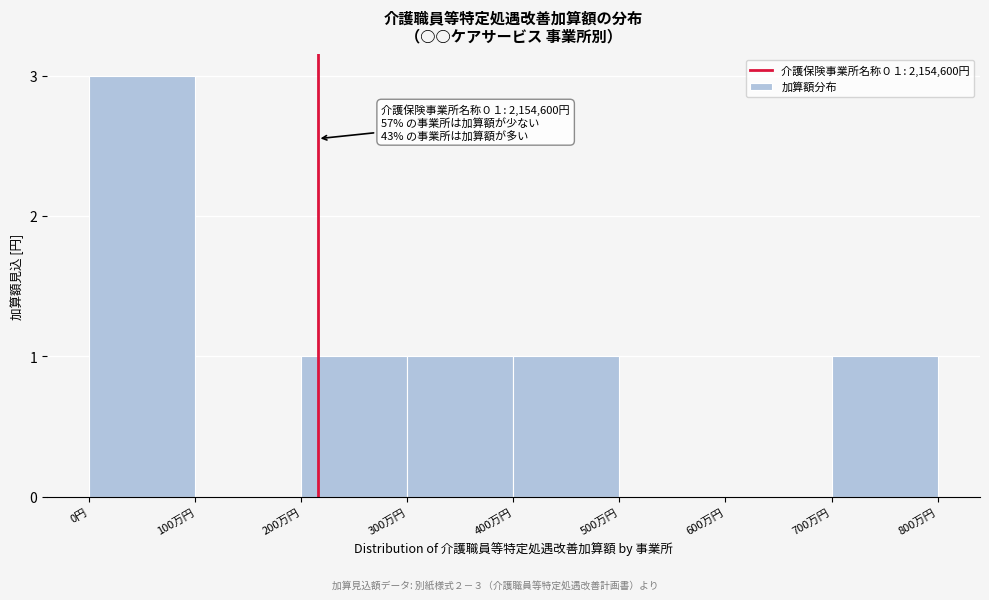

Reading left to right, extract all data points from this chart.

0円=3	100万円=0	200万円=1	300万円=1	400万円=1	500万円=0	600万円=0	700万円=1